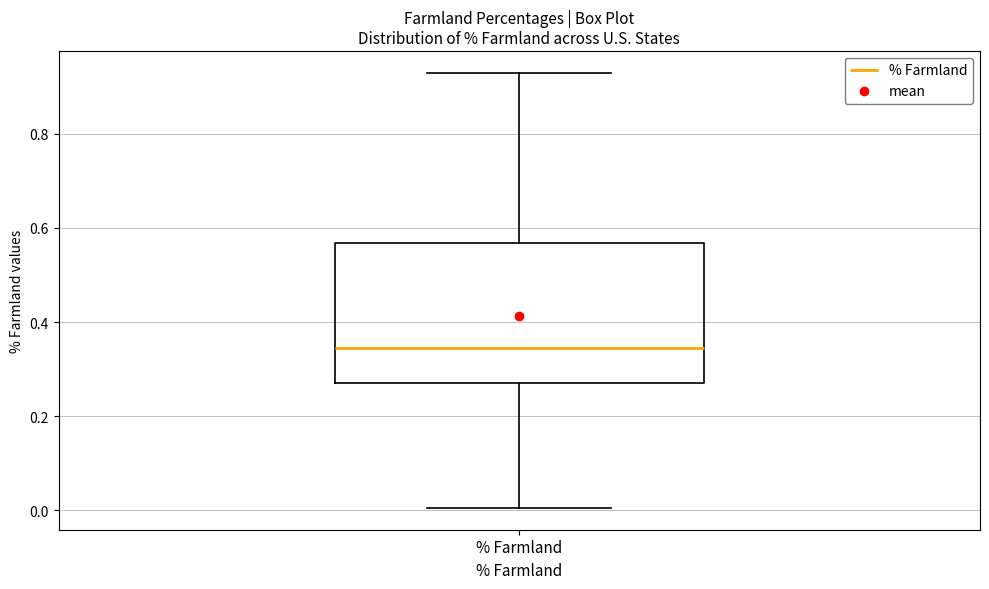

Where is the lower edge of the box for % Farmland on the y-axis? The values are not printed on the chart, so give them approximately, as read against the axis.

0.28